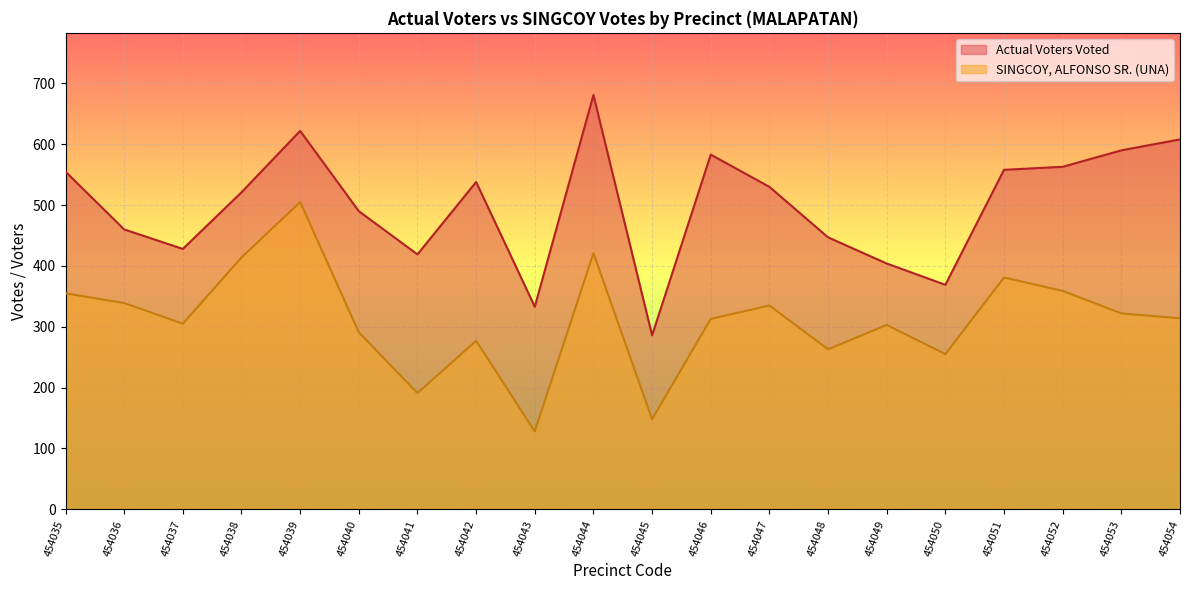

True or false: SINGCOY, ALFONSO SR. (UNA) and Actual Voters Voted intersect in this chart.

False